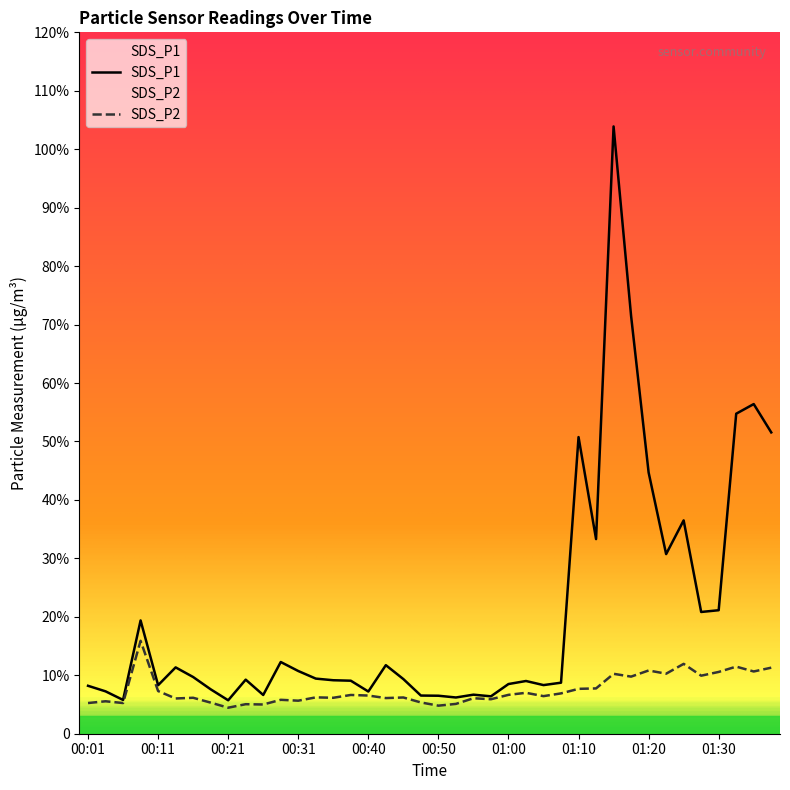

At how many categories does at least one series exceed 96?

1